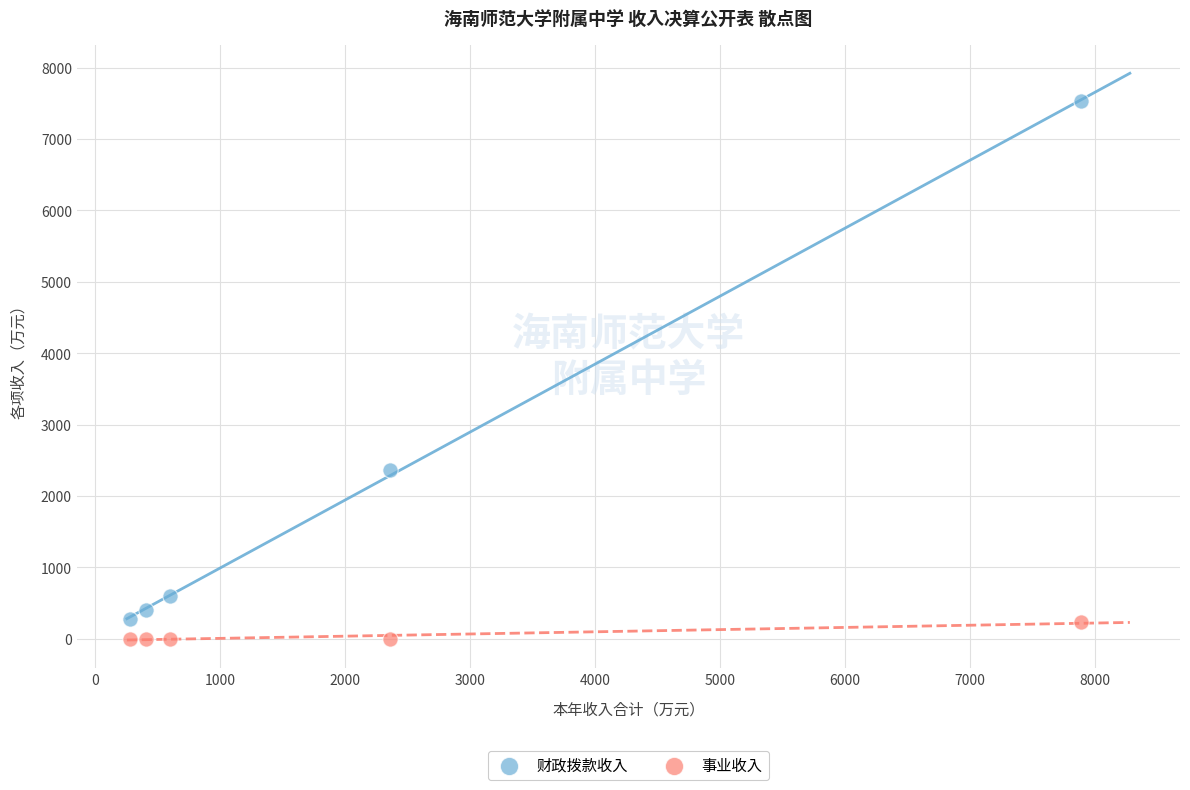

Which series has the largest Y range (max minus min)?

财政拨款收入